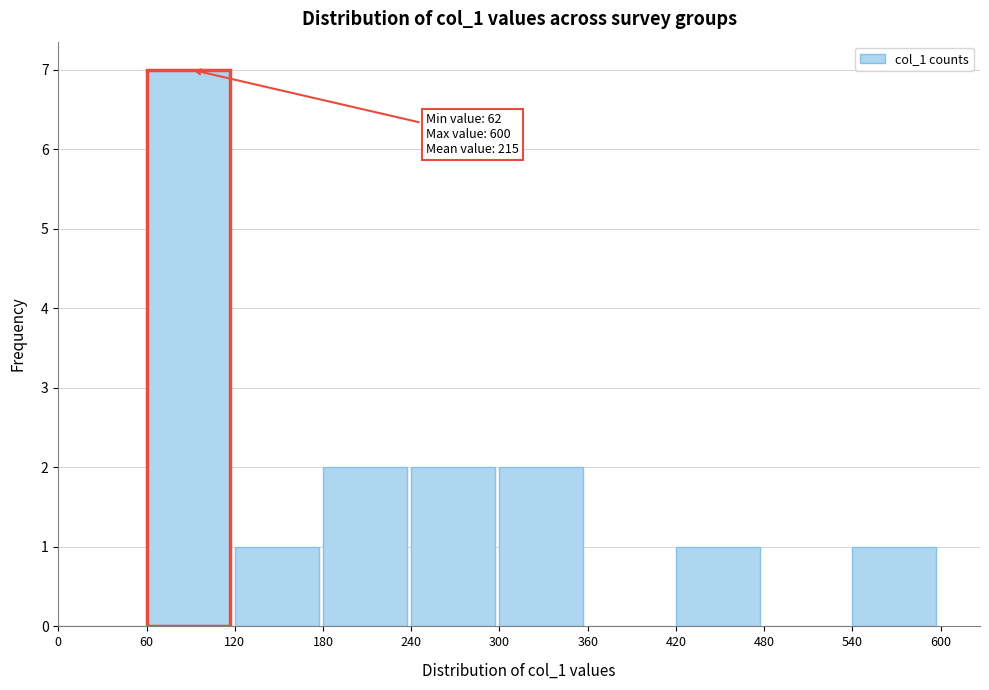

Which range on the x-axis has the tallest bar?

60 to 120